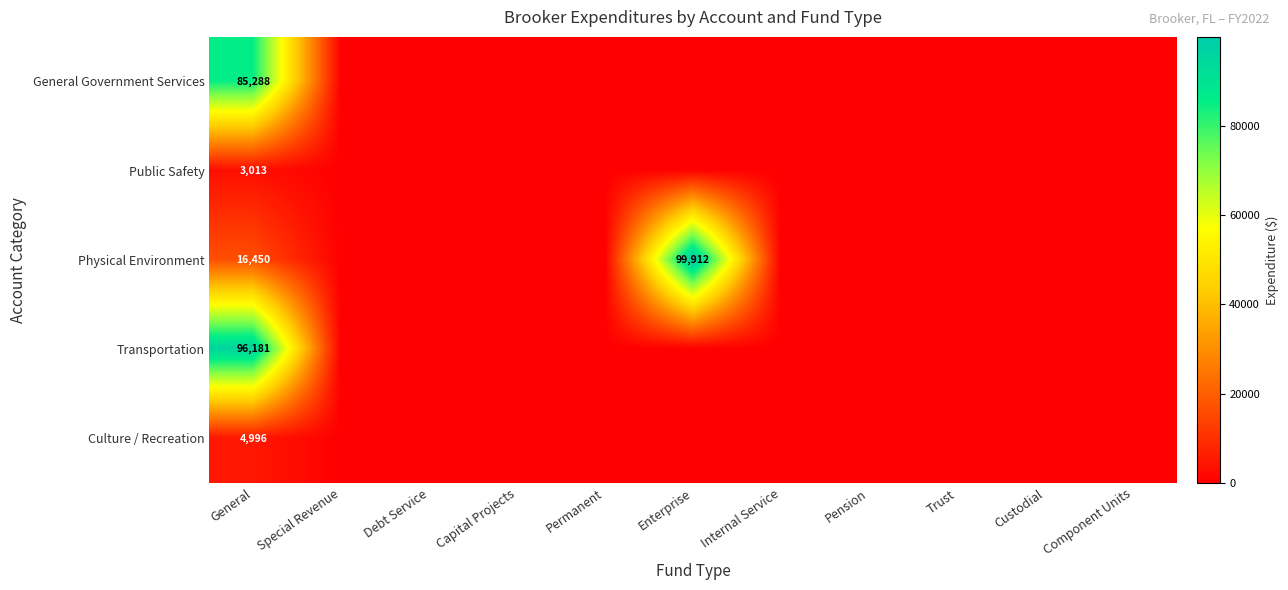

Which has a higher value, Special Revenue or Debt Service?

Special Revenue